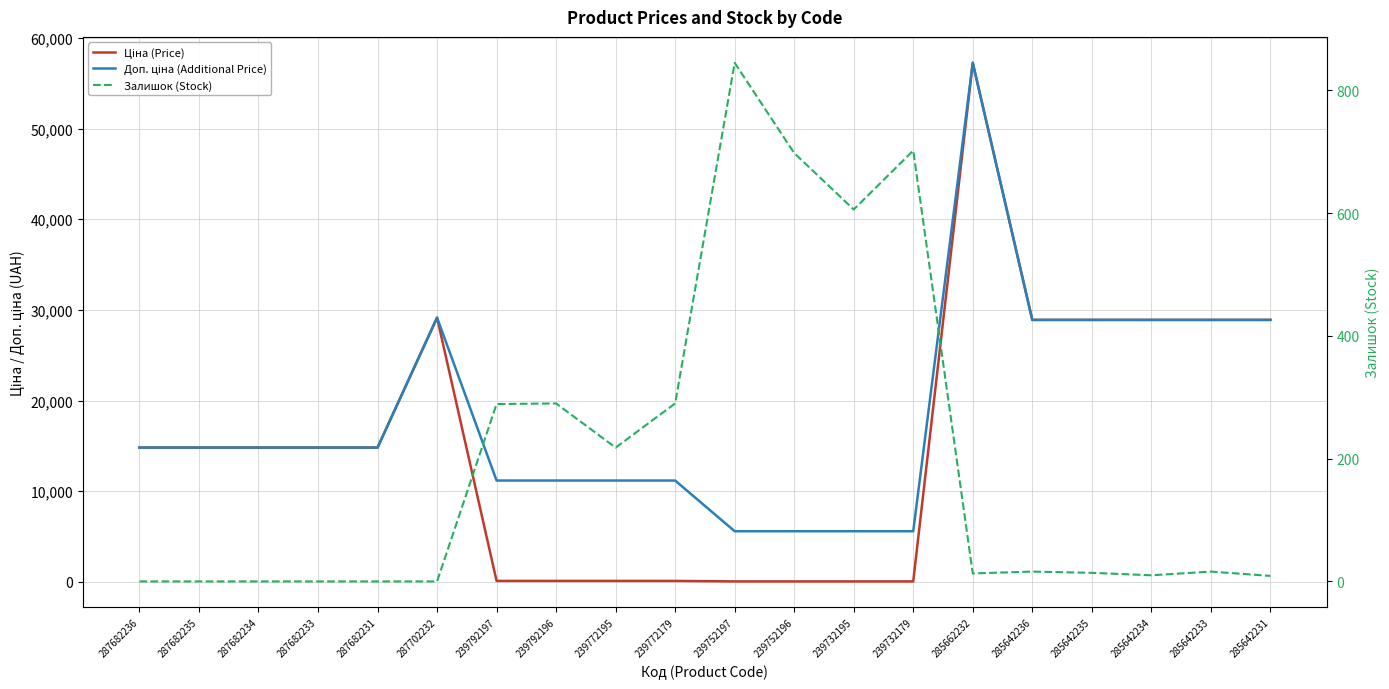

What is the label of the 1st point from the left?

287682236